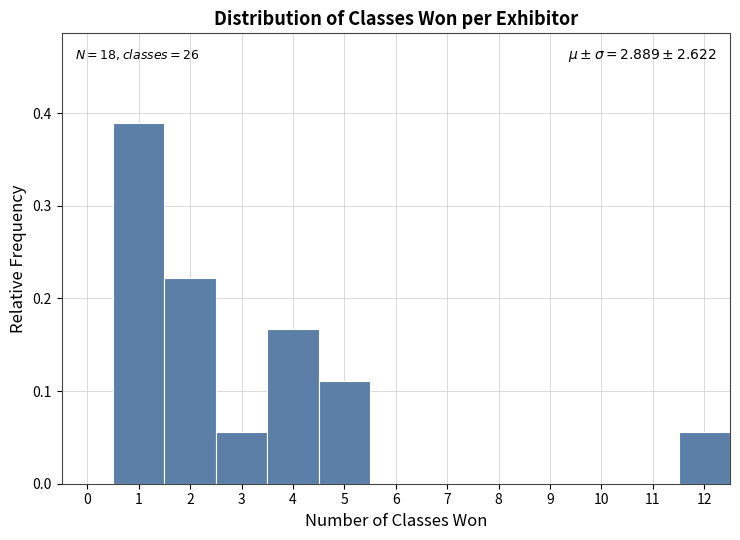

Which range on the x-axis has the tallest bar?

0.5 to 1.5